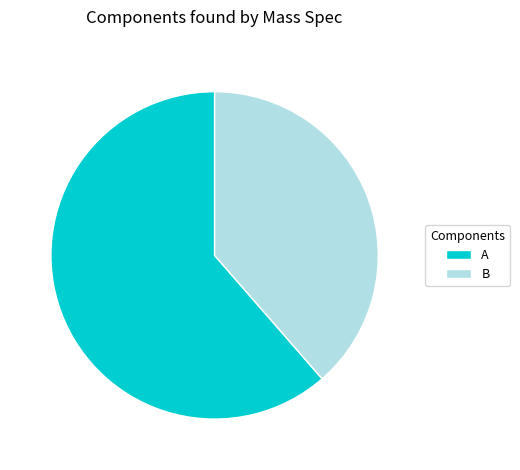

Which category has the smallest portion of the pie?

B